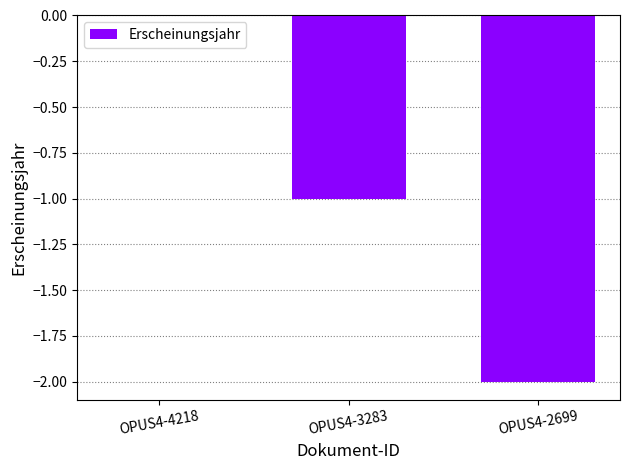

Count the number of data series in this chart.

1